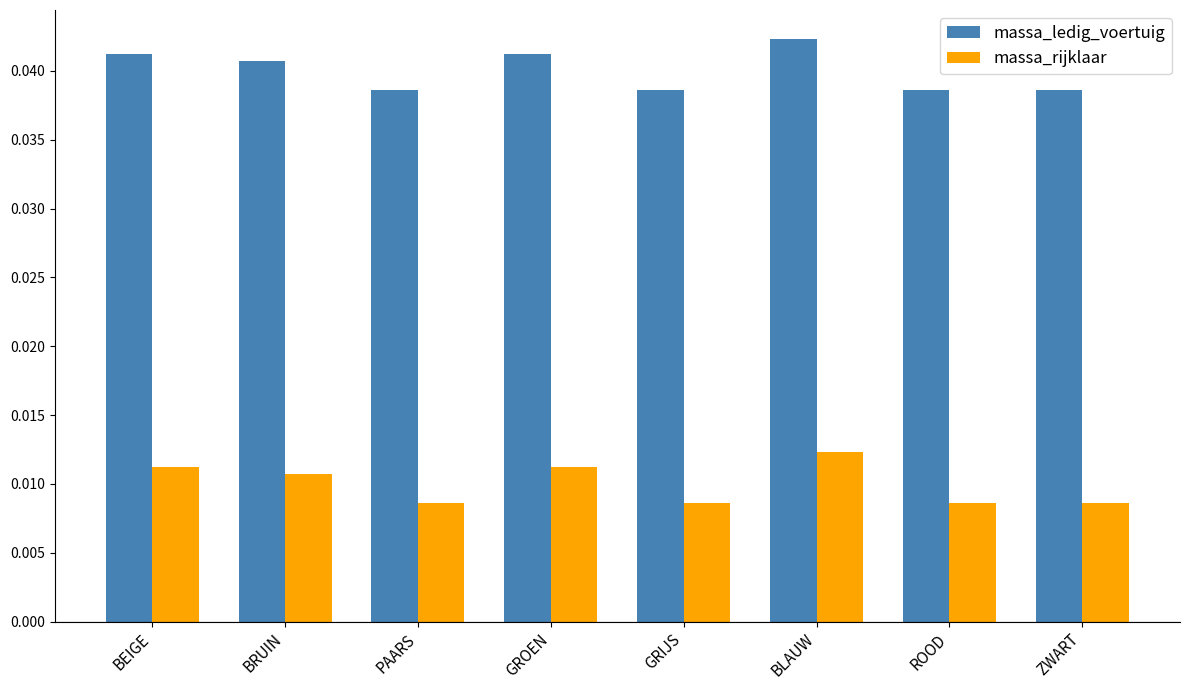

At how many categories does at least one series exceed 0?

8